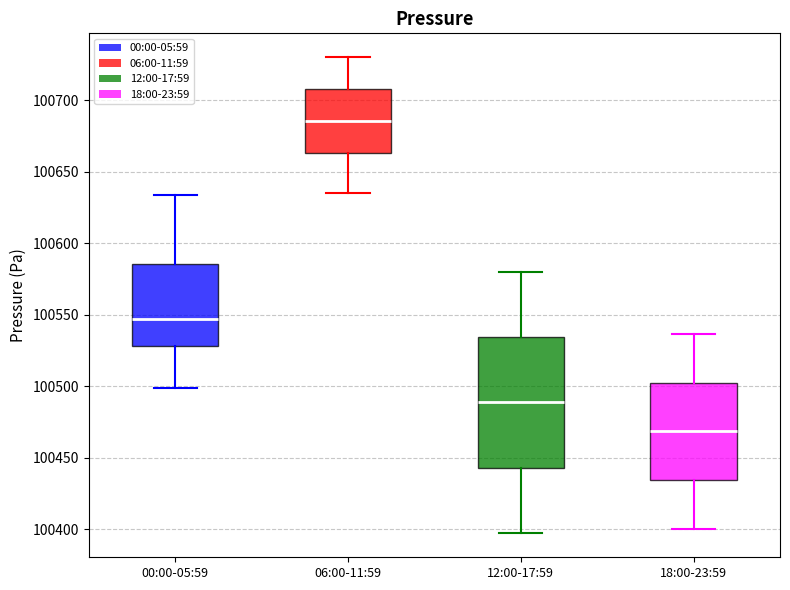

Reading left to right, transcribe this box plot: for each box, give where its median line is, the range the box spans, and where its two whiskers end, as read against the y-axis. The values are not printed on the chart, so give them approximately, as read against the axis.

00:00-05:59: median 100545, box 100530 to 100585, whiskers 100500 to 100635
06:00-11:59: median 100685, box 100665 to 100710, whiskers 100635 to 100730
12:00-17:59: median 100490, box 100445 to 100535, whiskers 100395 to 100580
18:00-23:59: median 100470, box 100435 to 100500, whiskers 100400 to 100535